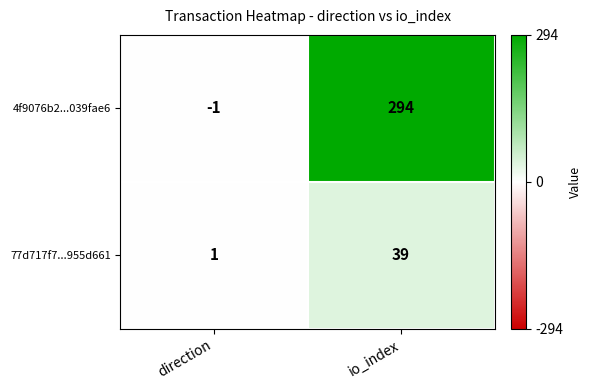

What is the approximate value of 4f9076b2...039fae6 at io_index, to the nearest 10?

290